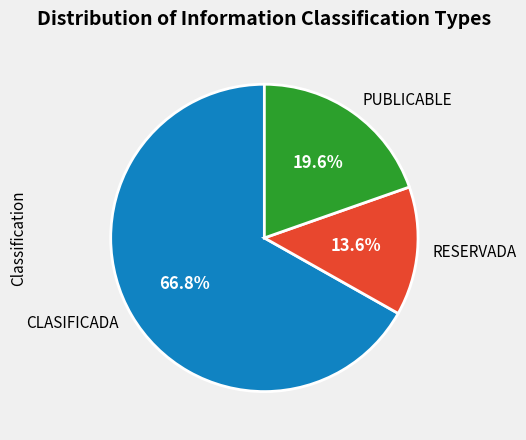

How many segments does this pie chart have?

3